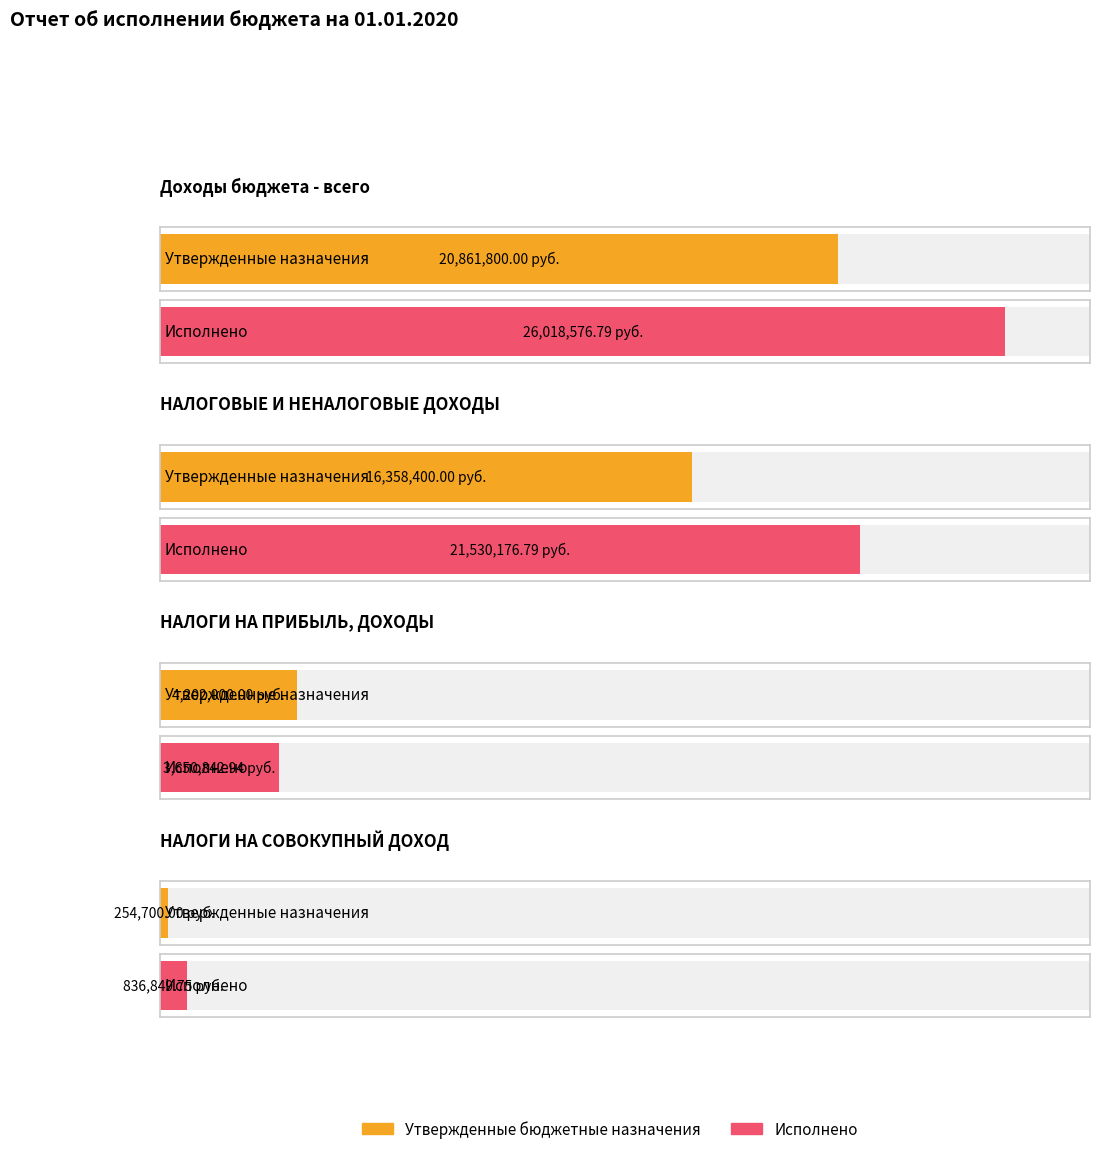

At which category is the sum across all series the highest?

Доходы бюджета - всего